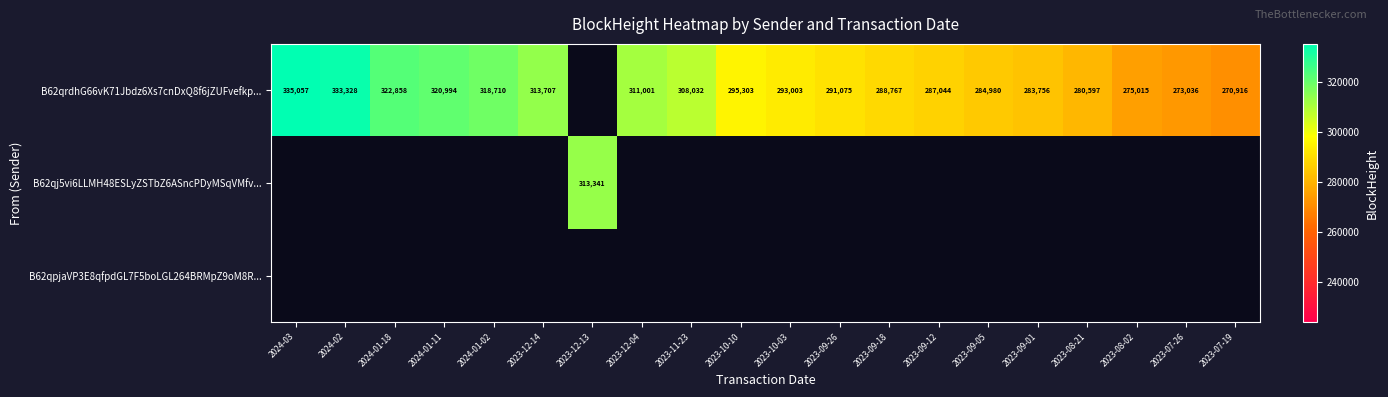

What is the sum of the B62qrdhG66vK71Jbdz6Xs7cnDxQ8f6jZUFvefkp... values at 2023-12-04 and 2023-09-12?

598045